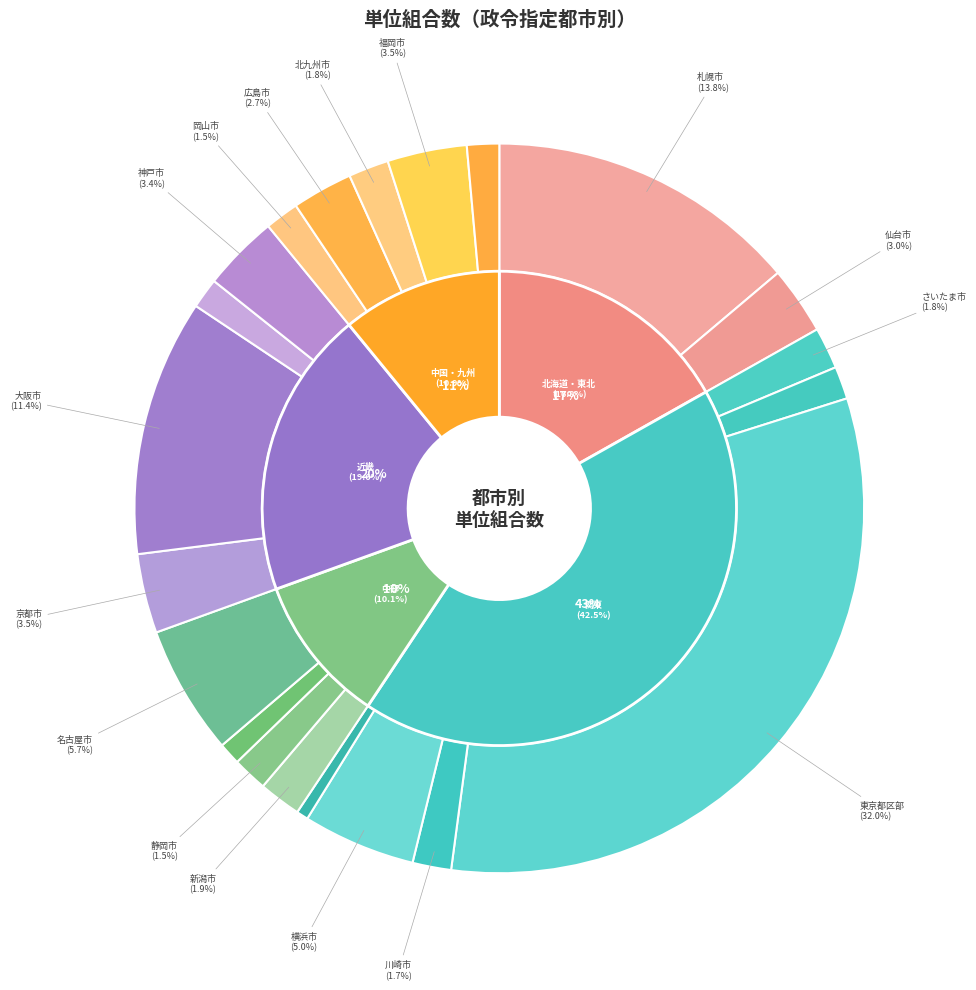

Between 仙台市 and 浜松市, which is larger?

仙台市